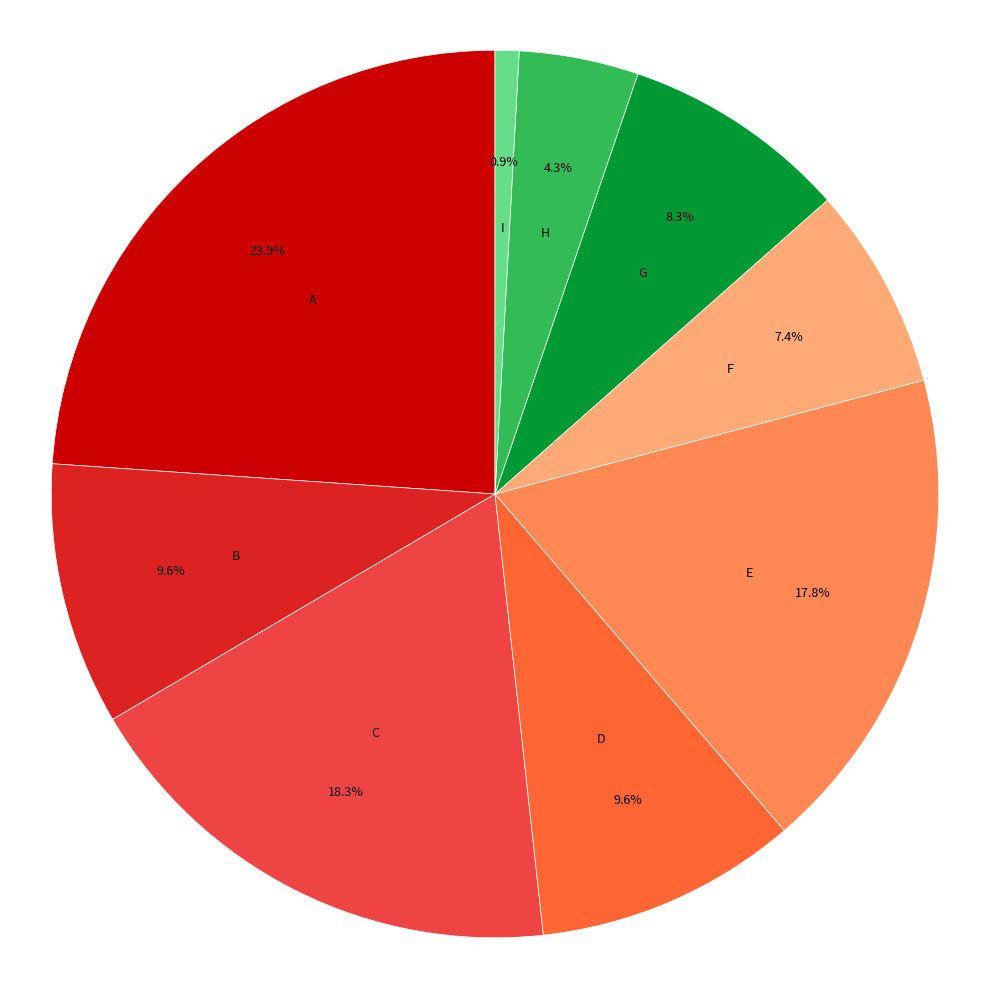

How many slices are in this pie chart?

9